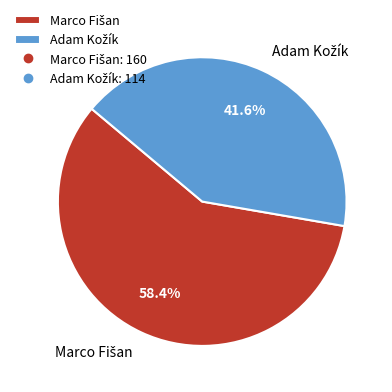

How many segments does this pie chart have?

2